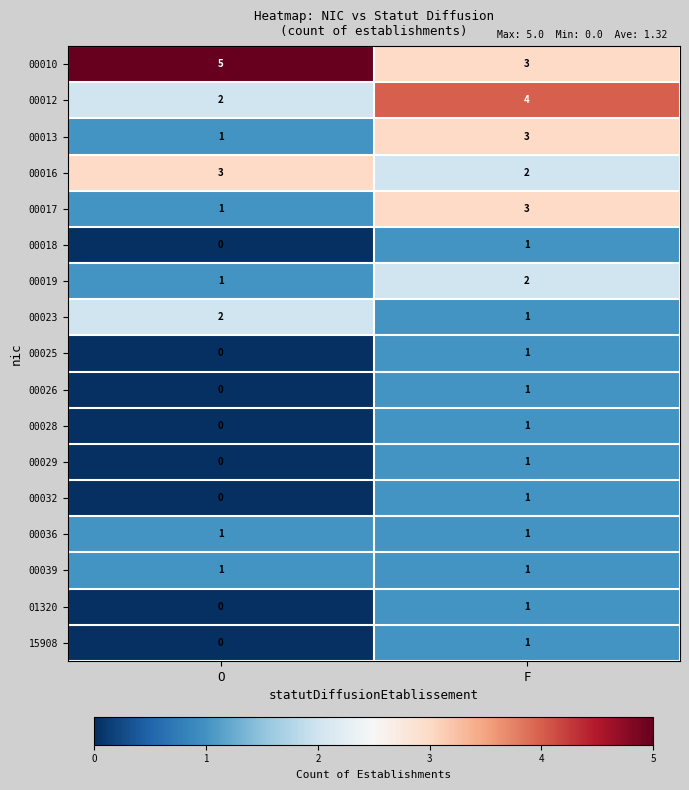

What is the spread (max minus min) of values at O?

5